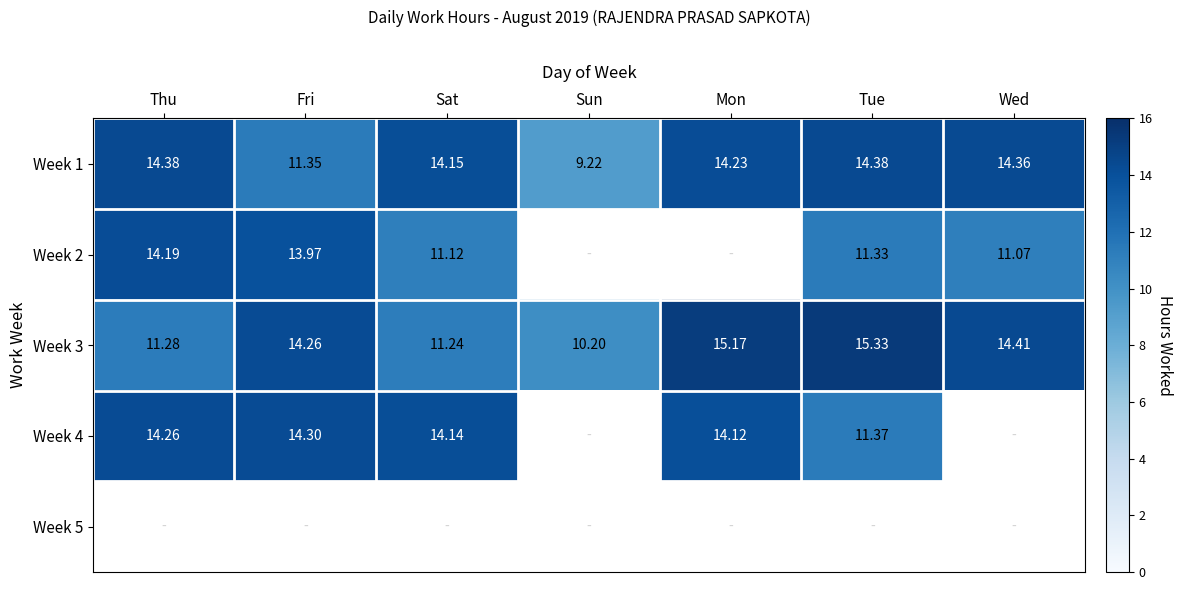

Which has a higher value, Sat or Thu?

Thu